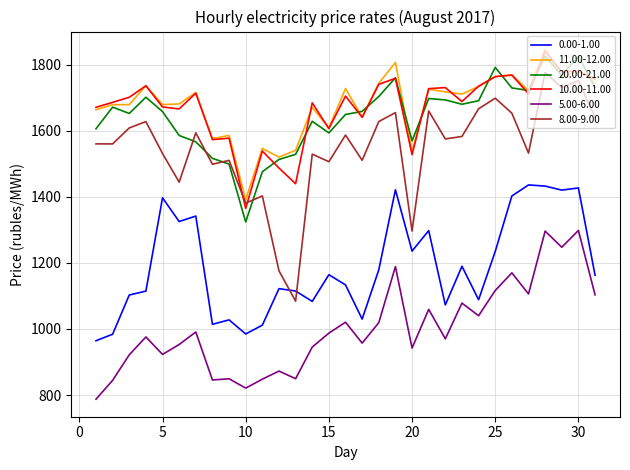

What is the smallest value displayed?

787.4